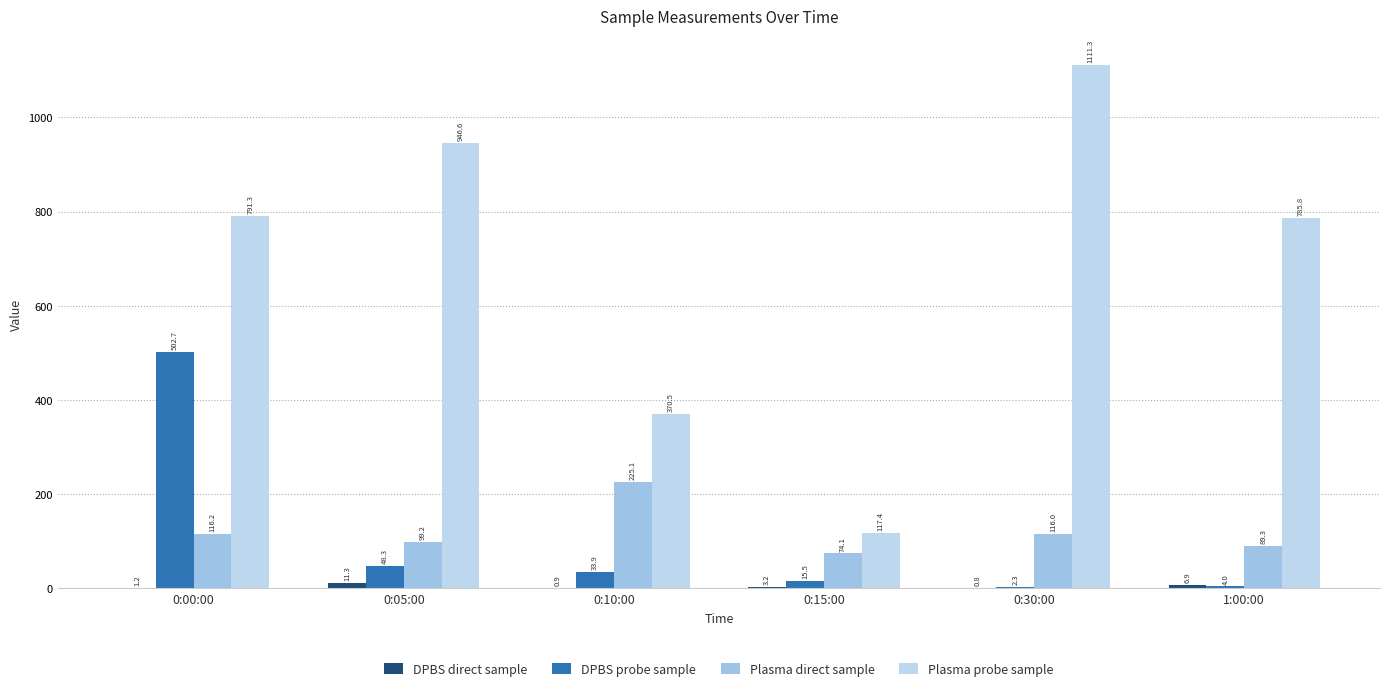

What is the total value across all series at 0:05:00?

1105.4